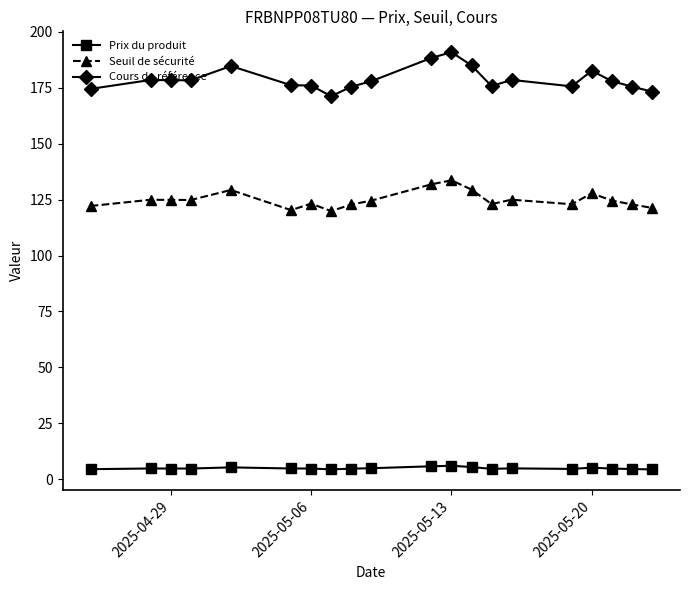

Does the chart display data point markers on the line(s)?

Yes